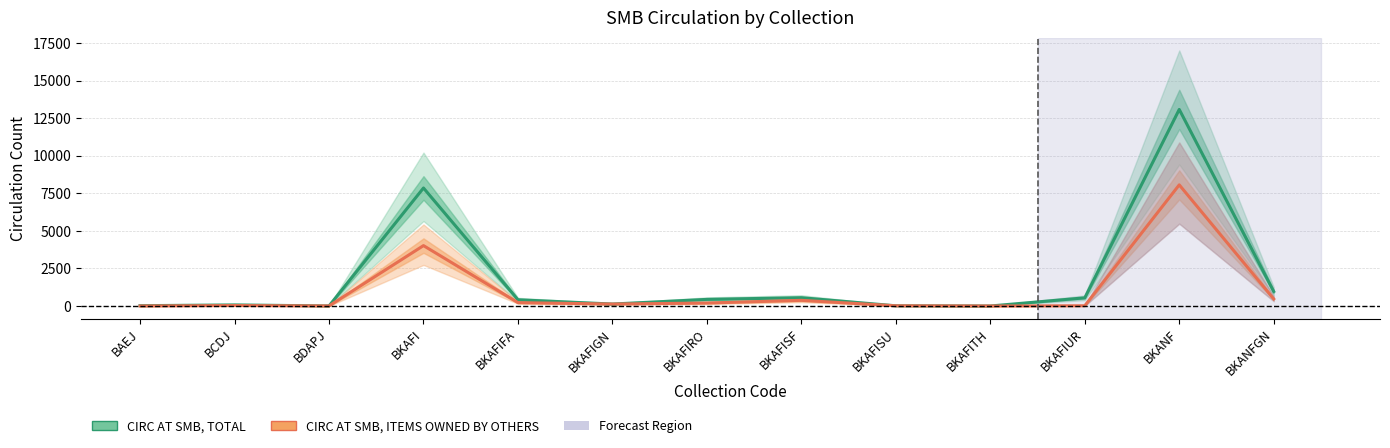

What are all the series names shown in the legend?

CIRC AT SMB, TOTAL, CIRC AT SMB, ITEMS OWNED BY OTHERS